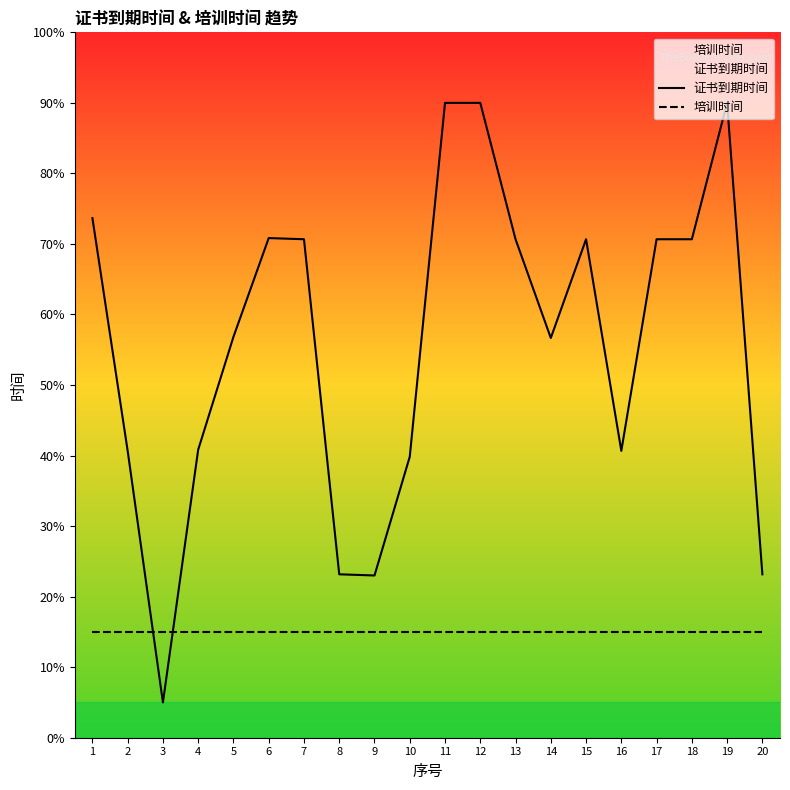

List the series in order of their peak value, highest first.

证书到期时间, 培训时间